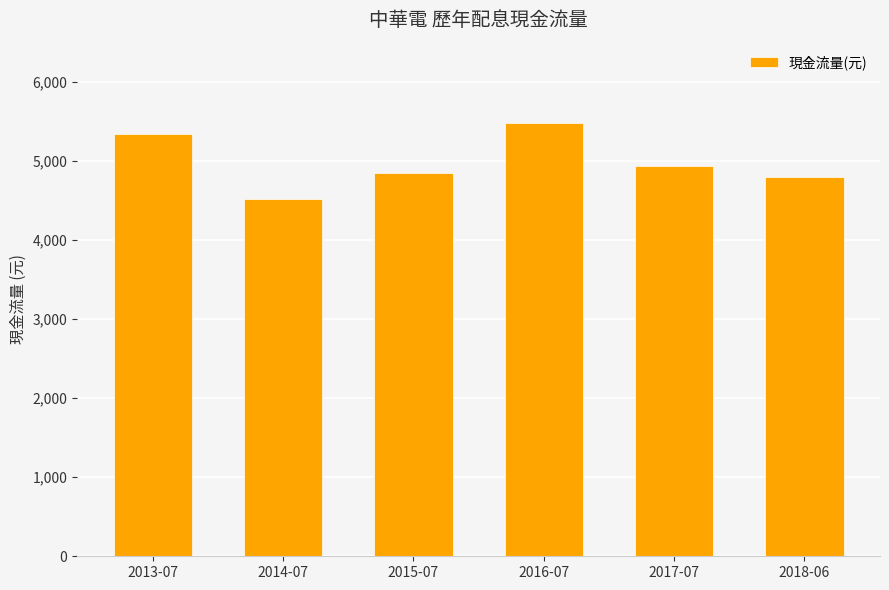

What is the smallest value displayed?

4525.1